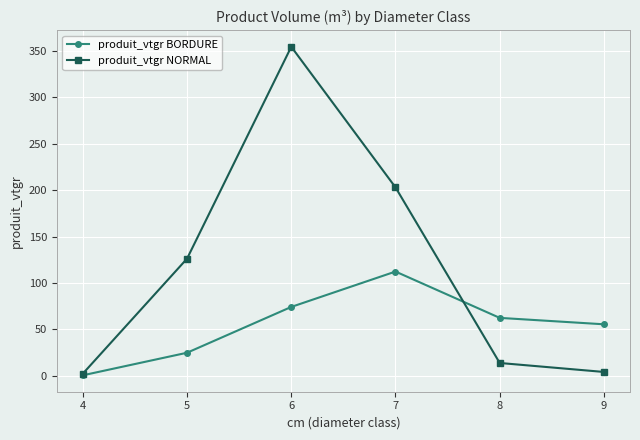

What is the difference between the produit_vtgr NORMAL values at 9 and 5?

122.1